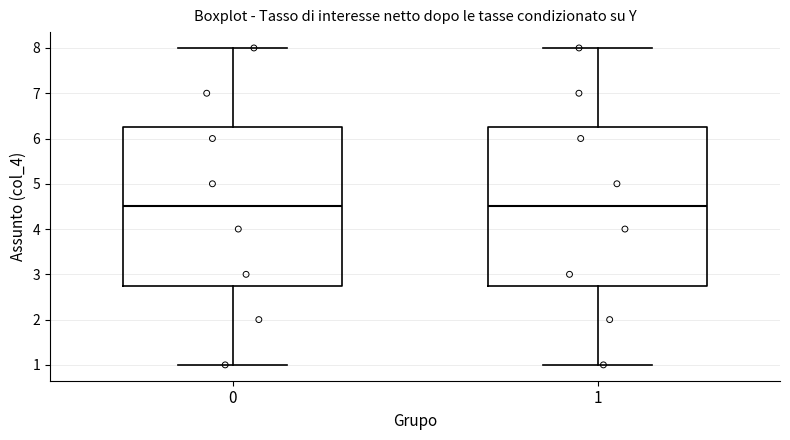

Reading left to right, transcribe this box plot: for each box, give where its median line is, the range the box spans, and where its two whiskers end, as read against the y-axis. The values are not printed on the chart, so give them approximately, as read against the axis.

0: median 4.5, box 2.8 to 6.3, whiskers 1.0 to 8.0
1: median 4.5, box 2.8 to 6.3, whiskers 1.0 to 8.0